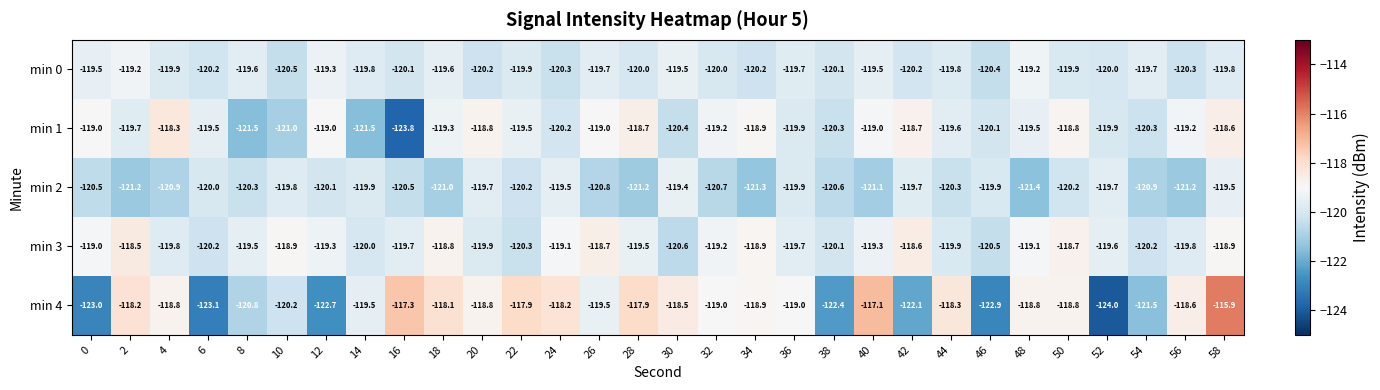

At how many categories does at least one series exceed -117?

1